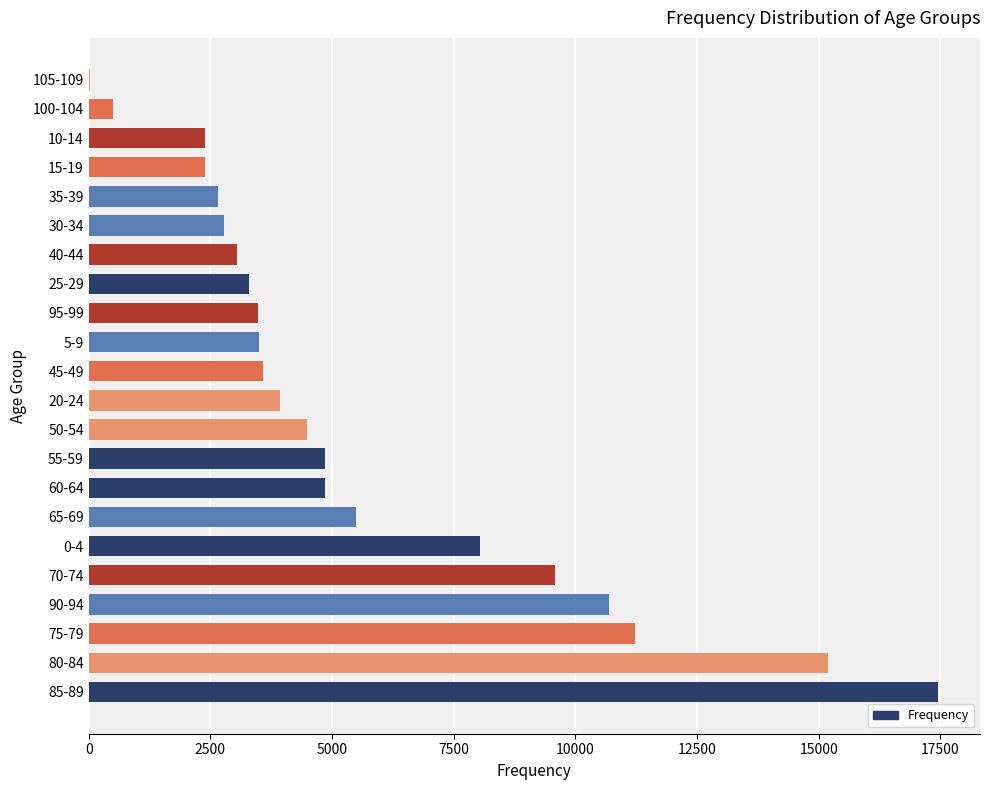

What is the sum of all values?

123445